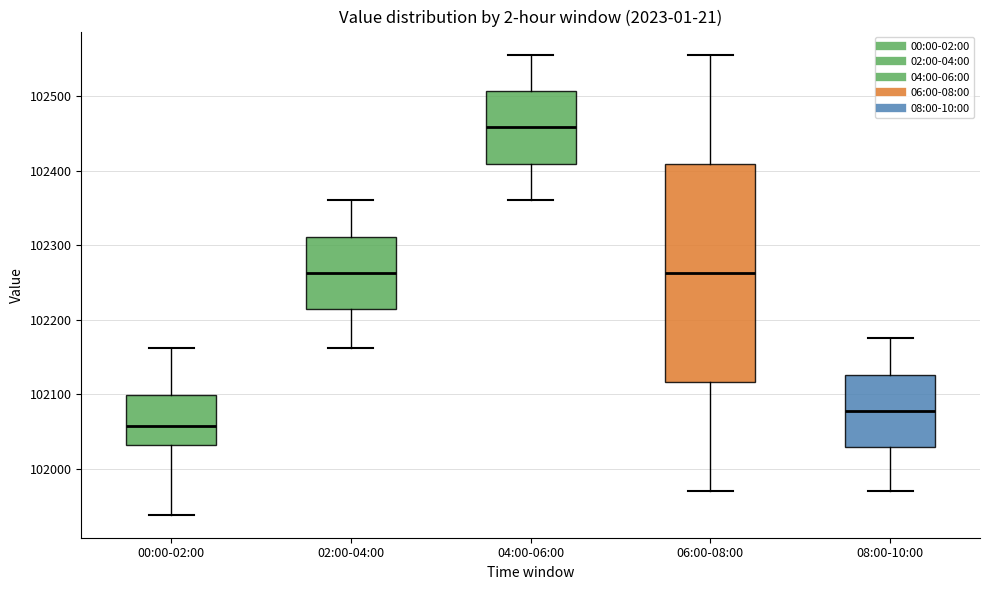

Where does the upper whisker of the box for 04:00-06:00 end on the y-axis? The values are not printed on the chart, so give them approximately, as read against the axis.

102560